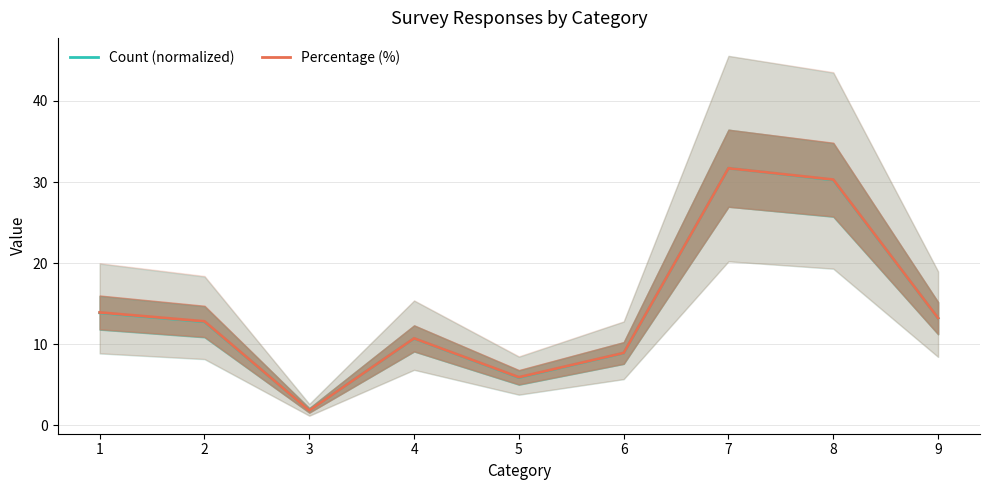

At which category does Count (normalized) reach its first local valley?

3